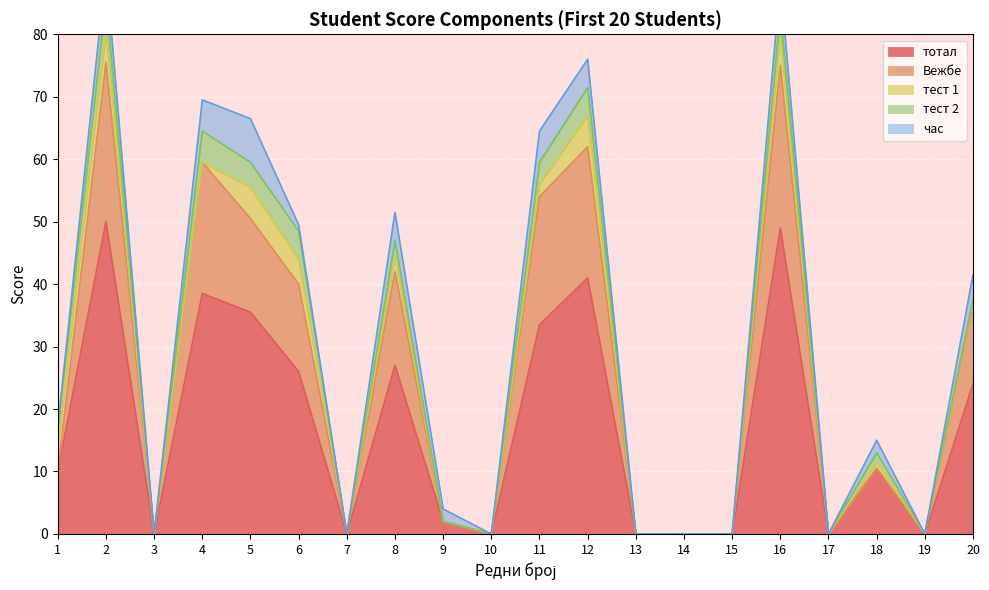

Reading left to right, extract all data points from this chart.

тотал: 10.0	50.0	0.0	38.5	35.5	26.0	0.0	27.0	2.0	0.0	33.5	41.0	0.0	0.0	0.0	49.0	0.0	10.5	0.0	24.0
Вежбе: 0.0	25.5	0.0	21.0	15.0	14.0	0.0	15.0	0.0	0.0	20.5	21.0	0.0	0.0	0.0	26.0	0.0	0.0	0.0	13.5
тест 1: 4.0	5.0	0.0	0.0	5.0	4.0	0.0	2.5	0.0	0.0	2.0	5.0	0.0	0.0	0.0	5.0	0.0	1.0	0.0	0.0
тест 2: 3.0	5.0	0.0	5.0	4.0	4.5	0.0	2.5	0.0	0.0	3.5	4.5	0.0	0.0	0.0	3.5	0.0	1.5	0.0	0.0
час: 0.0	5.0	0.0	5.0	7.0	1.0	0.0	4.5	2.0	0.0	5.0	4.5	0.0	0.0	0.0	5.0	0.0	2.0	0.0	4.0